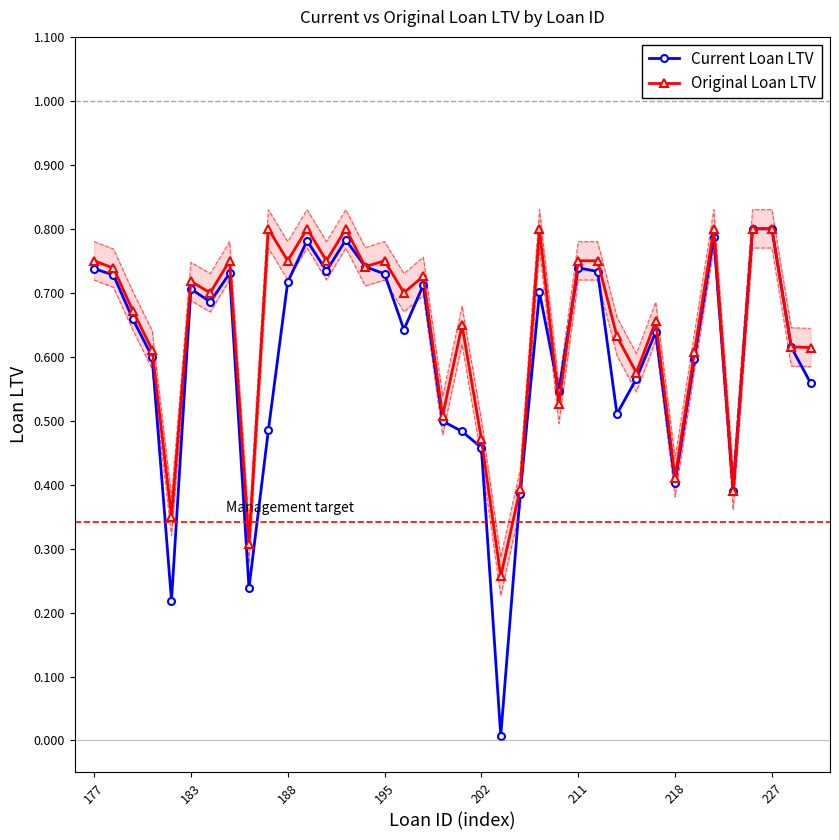

Reading left to right, what are all the values shown in this chart?

Current Loan LTV: 0.7	0.7	0.7	0.6	0.2	0.7	0.7	0.7	0.2	0.5	0.7	0.8	0.7	0.8	0.7	0.7	0.6	0.7	0.5	0.5	0.5	0.0	0.4	0.7	0.5	0.7	0.7	0.5	0.6	0.6	0.4	0.6	0.8	0.4	0.8	0.8	0.6	0.6
Original Loan LTV: 0.8	0.7	0.7	0.6	0.3	0.7	0.7	0.8	0.3	0.8	0.8	0.8	0.8	0.8	0.7	0.8	0.7	0.7	0.5	0.6	0.5	0.3	0.4	0.8	0.5	0.8	0.8	0.6	0.6	0.7	0.4	0.6	0.8	0.4	0.8	0.8	0.6	0.6